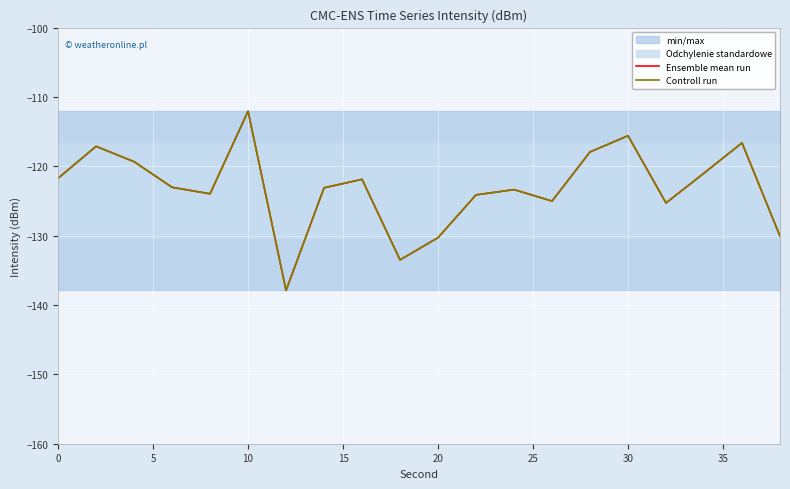

True or false: Controll run has more than 0 points higher than both neighbors.

True